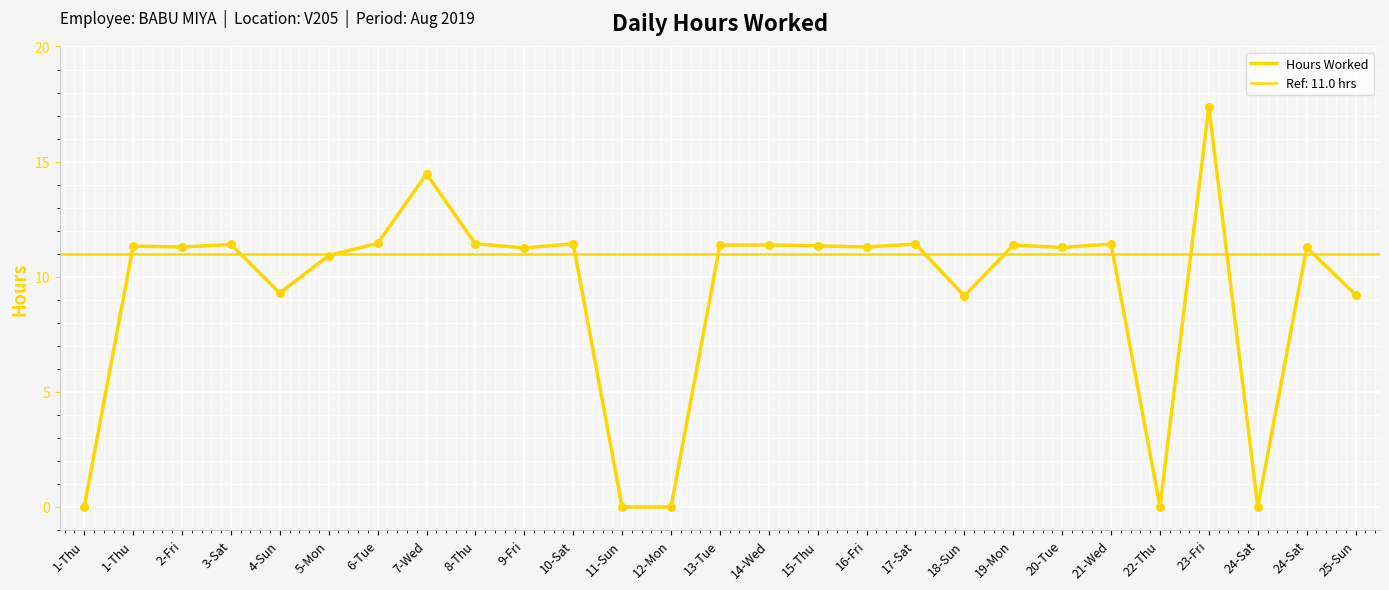

Between 17-Sat and 16-Fri, which is larger?

17-Sat